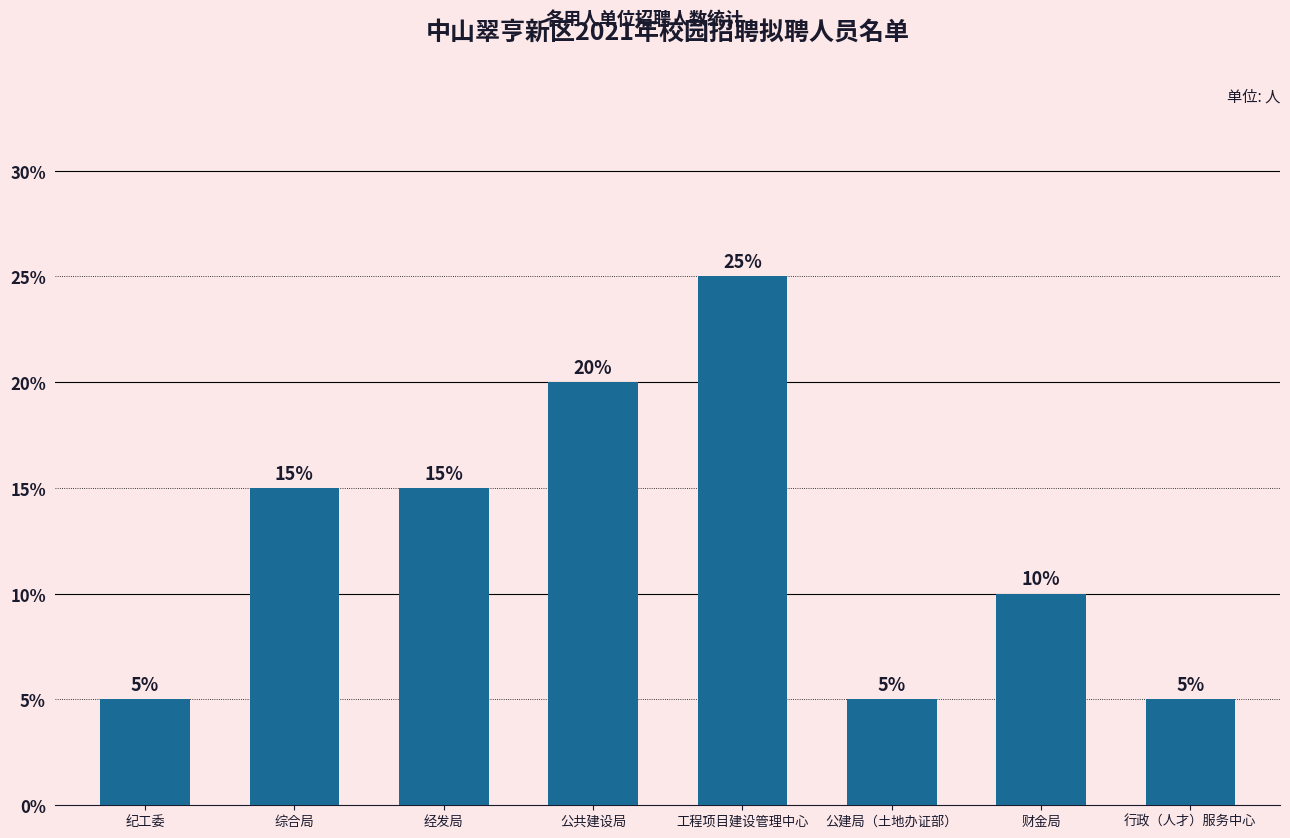

Does the chart contain any negative values?

No